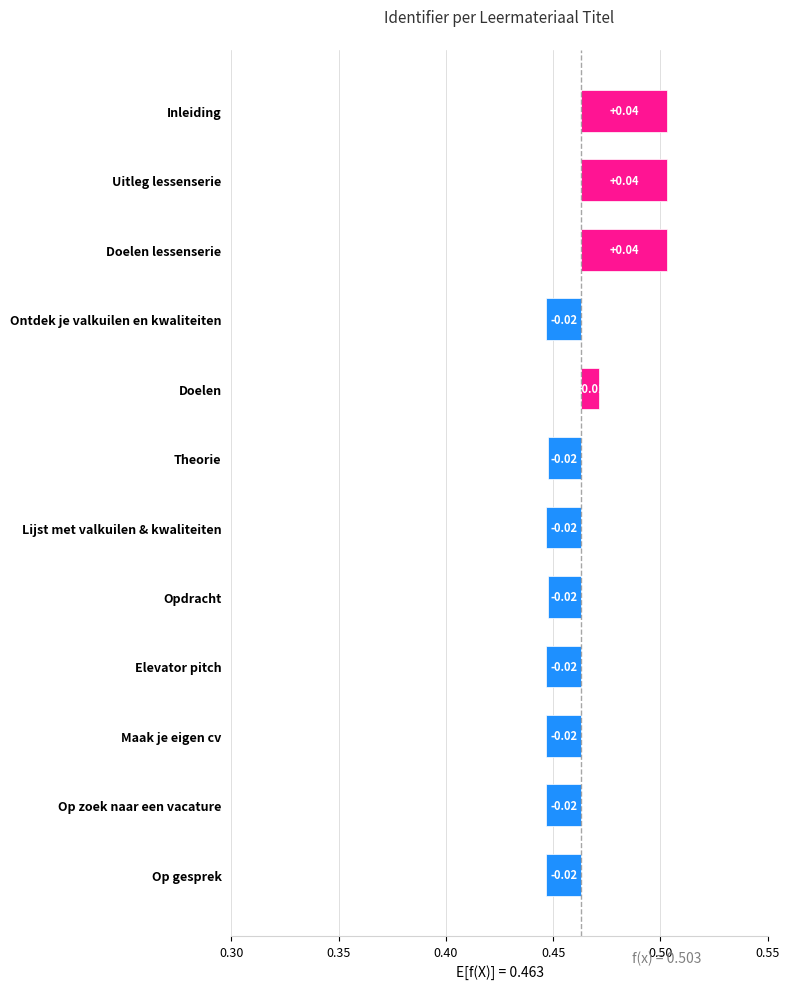

How many data points are less than 0?

8